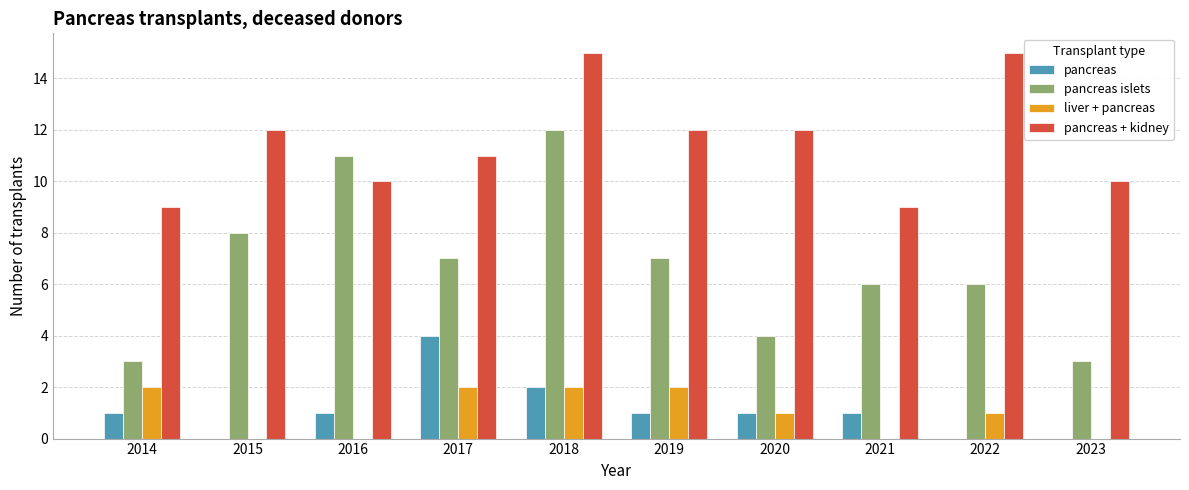

How many data points does each series have?

10